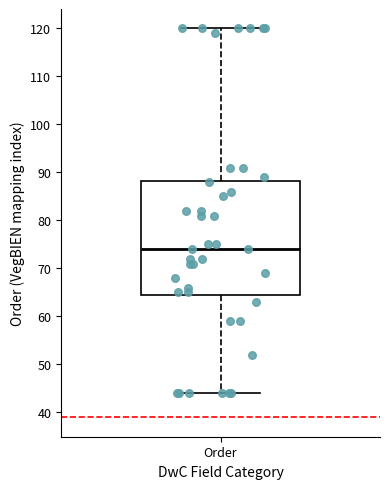

Read this box plot against the y-axis: the position of the median line, the range covered by the box, and the ends of both whiskers. The values are not printed on the chart, so give them approximately, as read against the axis.

median 74, box 65 to 88, whiskers 44 to 120